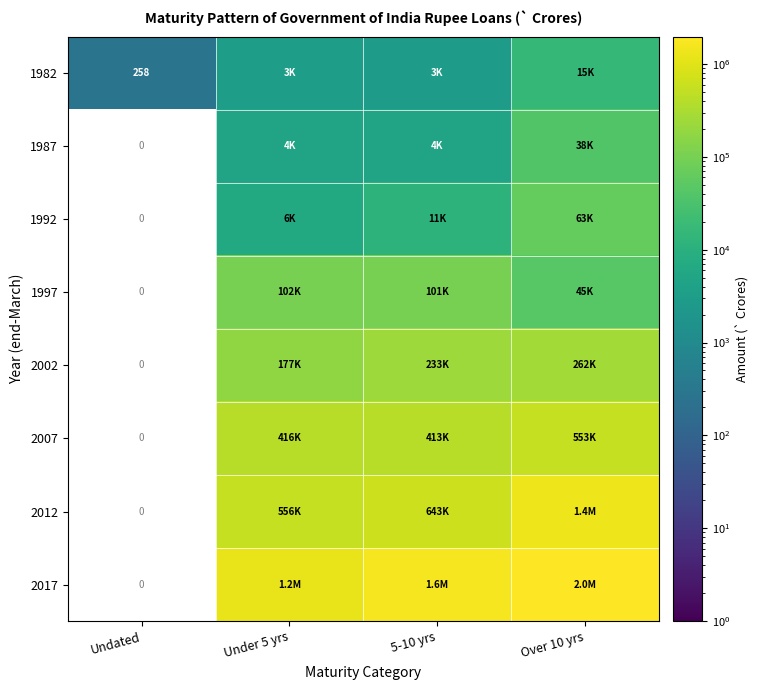

Between Over 10 yrs and Undated, which is larger?

Over 10 yrs